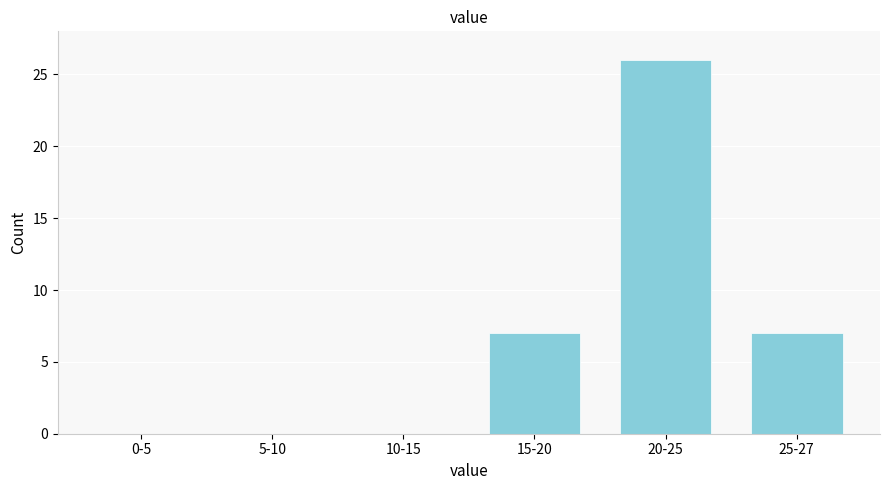

Reading left to right, what are all the values shown in this chart?

0-5=0	5-10=0	10-15=0	15-20=7	20-25=26	25-27=7